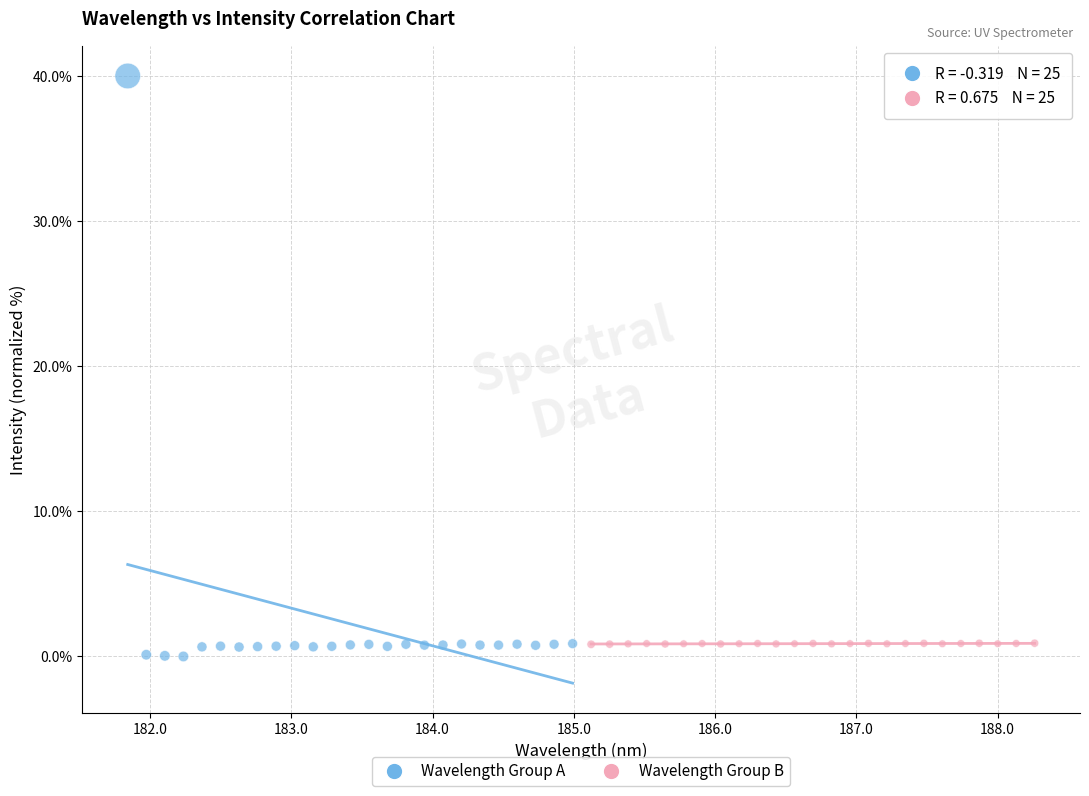

Which series reaches the maximum Y coordinate?

Wavelength Group A